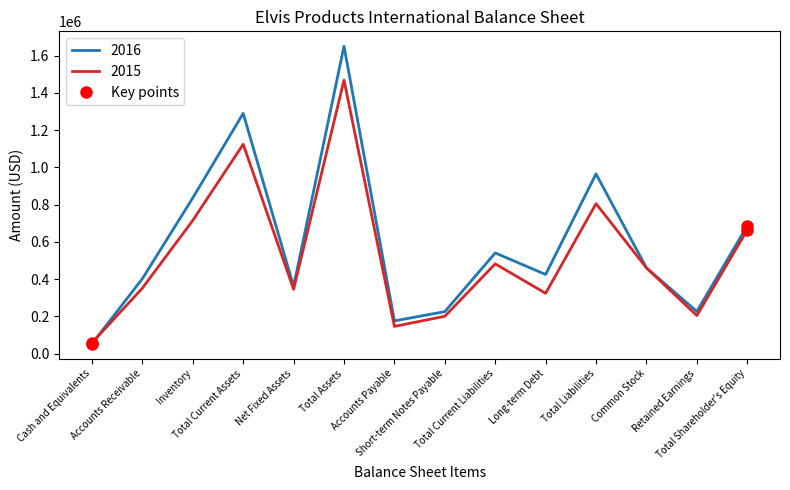

Between Inventory and Retained Earnings, which is larger?

Inventory